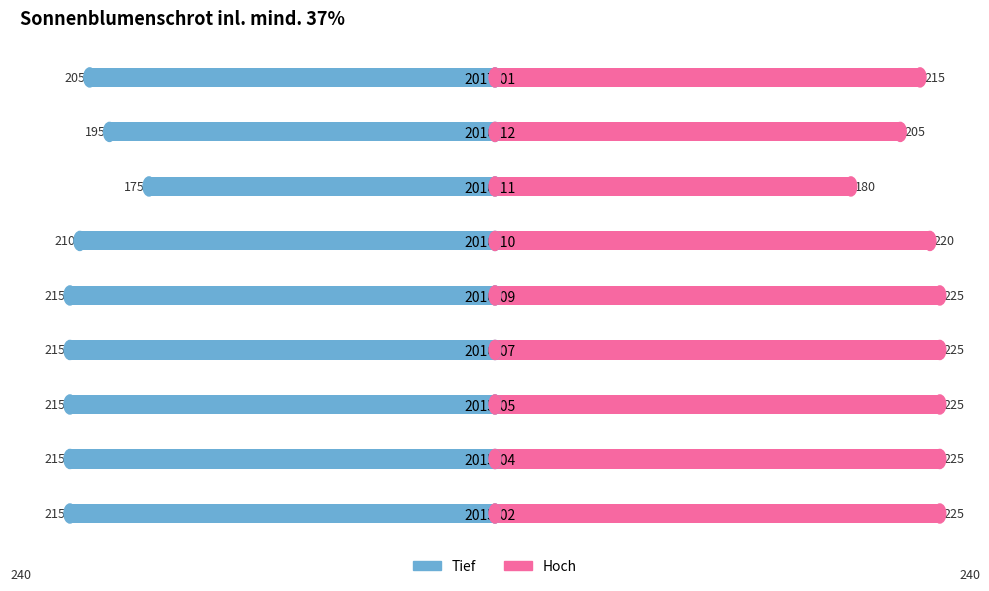

Is it true that Tief equals 77 at 3?

False